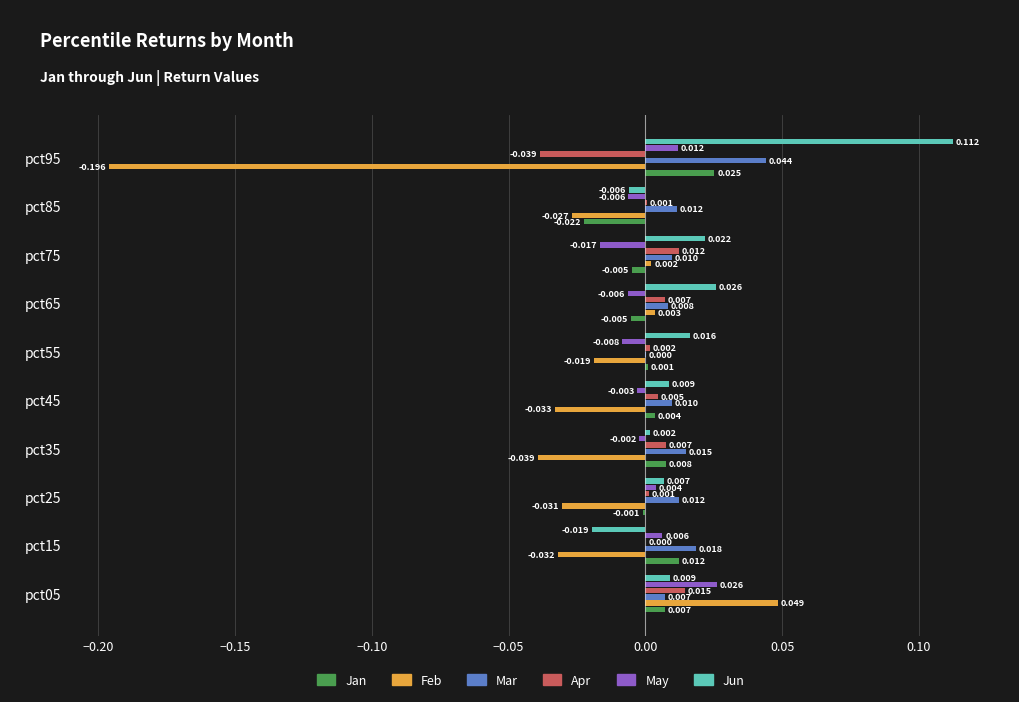

Between pct05 and pct95, which series saw the biggest shift?

Feb